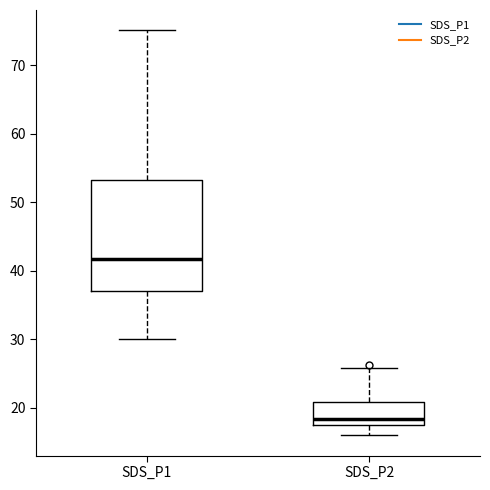

Reading left to right, transcribe this box plot: for each box, give where its median line is, the range the box spans, and where its two whiskers end, as read against the y-axis. The values are not printed on the chart, so give them approximately, as read against the axis.

SDS_P1: median 42, box 37 to 53, whiskers 30 to 75
SDS_P2: median 18 (just above the box's lower edge), box 18 to 21, whiskers 16 to 26